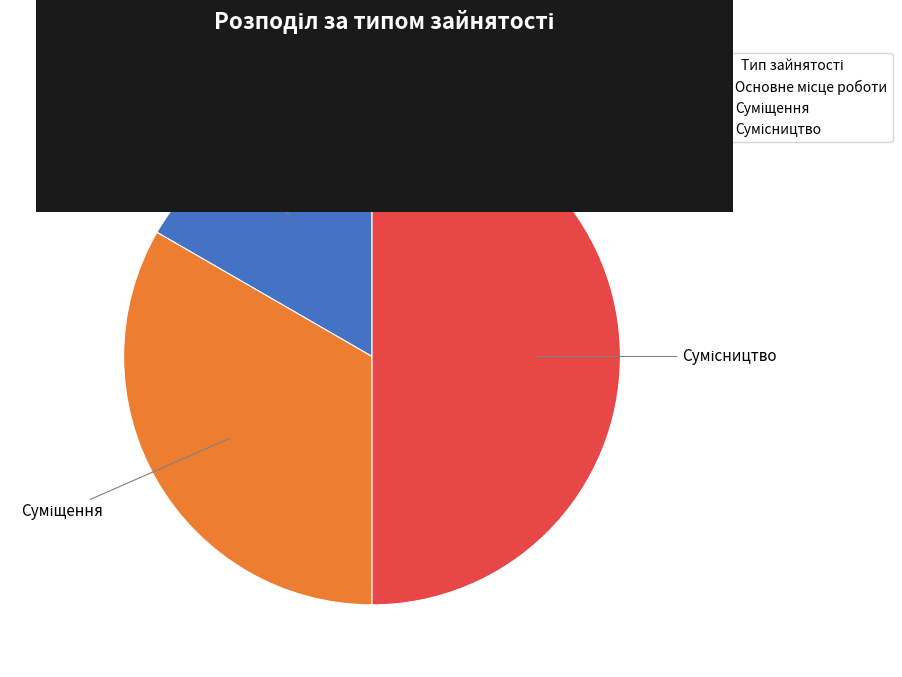

Does Основне місце роботи account for over 50% of the chart?

No